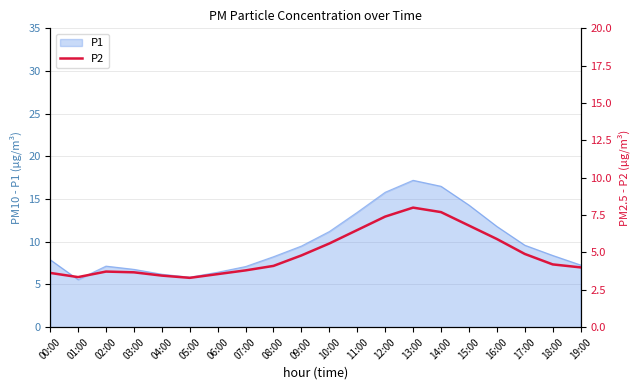

What is the minimum value shown in the chart?

3.3